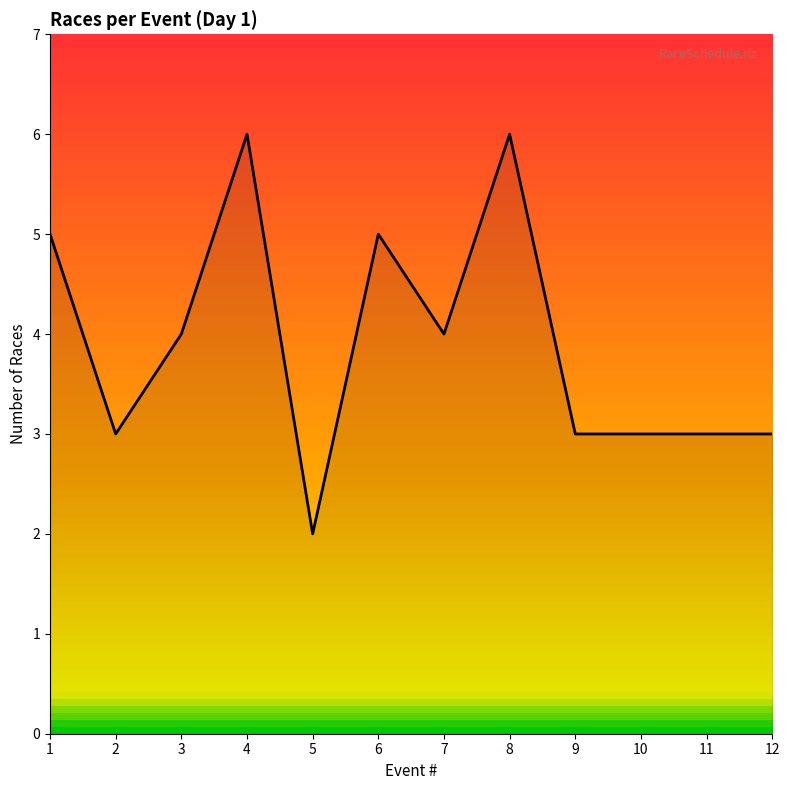

True or false: there are more than 2 points higher than both neighbors.

True